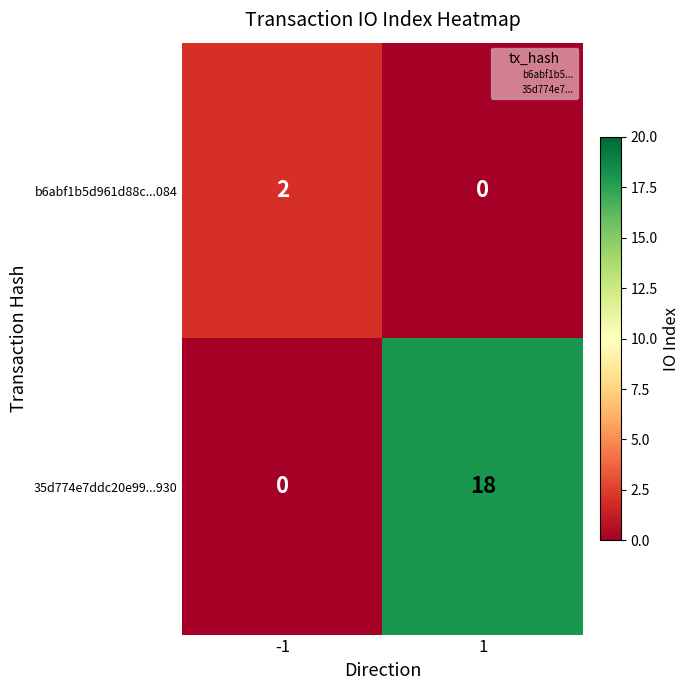

Which series changed the most between -1 and 1?

35d774e7ddc20e99...930